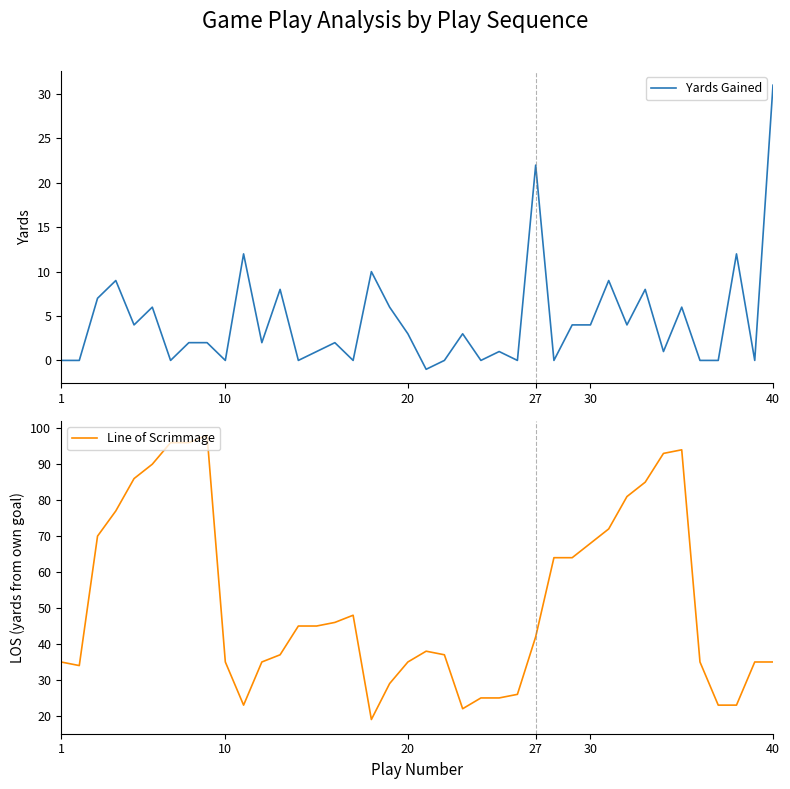

Which series has the widest spread of values?

Line of Scrimmage